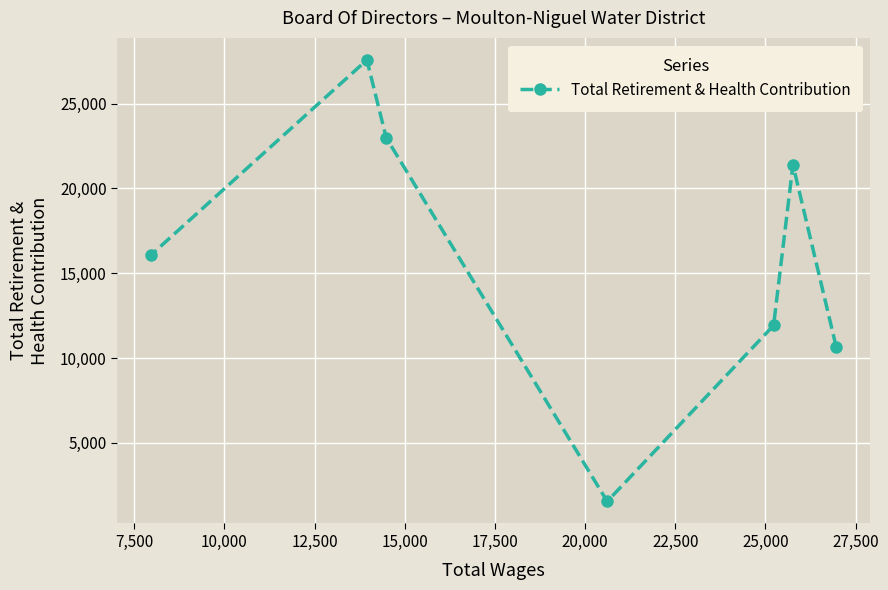

What is the average value?

16026